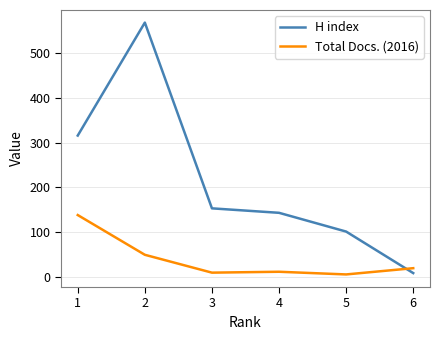

At 3, list the series in order from smallest to largest.

Total Docs. (2016), H index